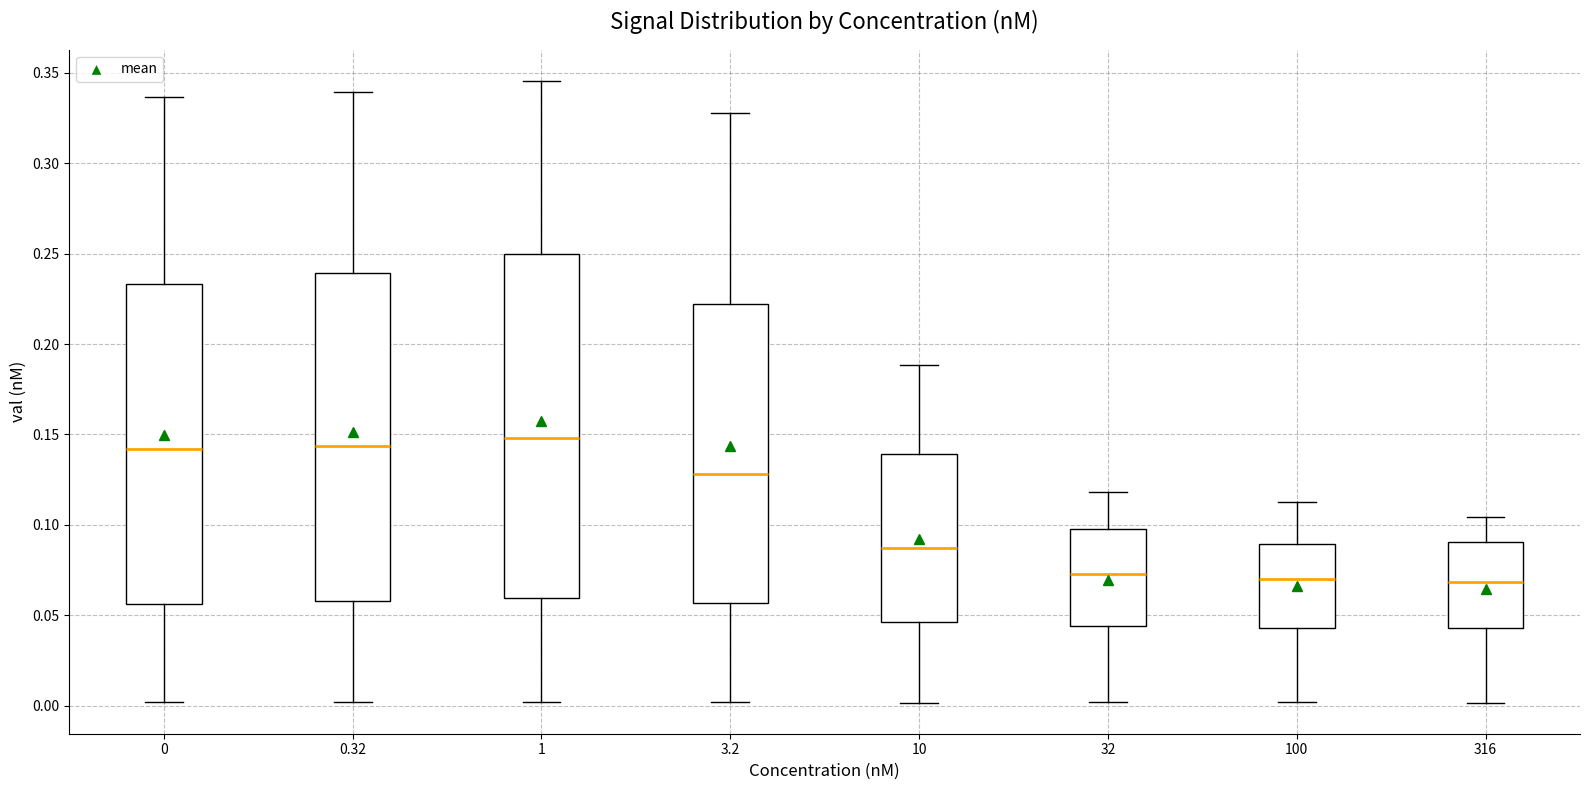

Where does the upper whisker of the box at x = 32 end on the y-axis? The values are not printed on the chart, so give them approximately, as read against the axis.

0.120